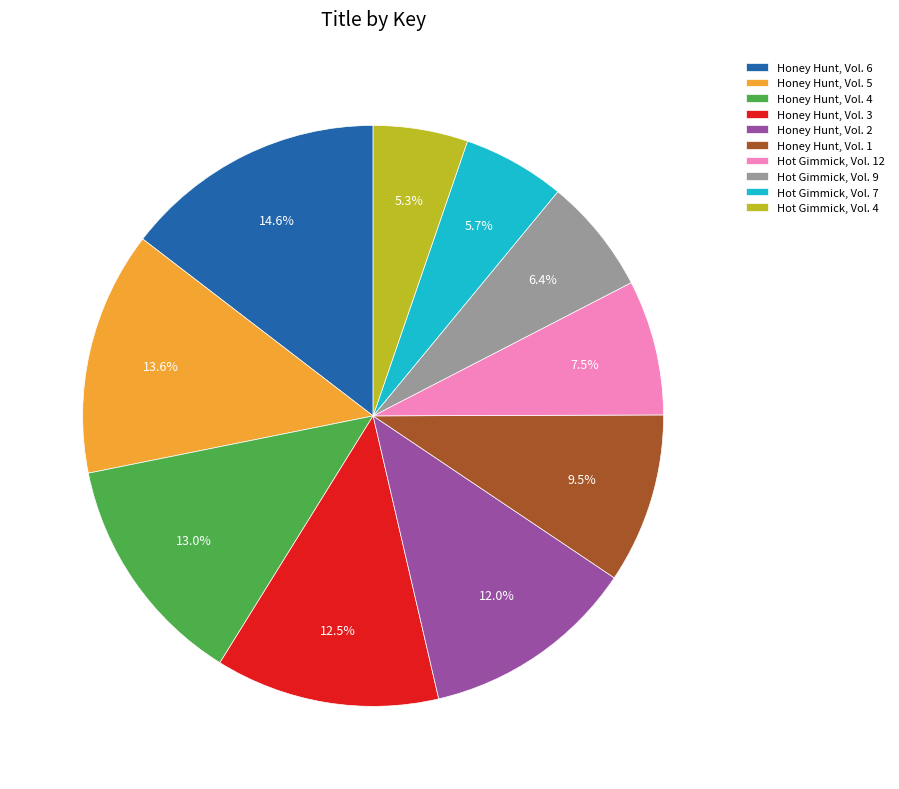

Is it true that Hot Gimmick, Vol. 9 is 6% of the pie?

True